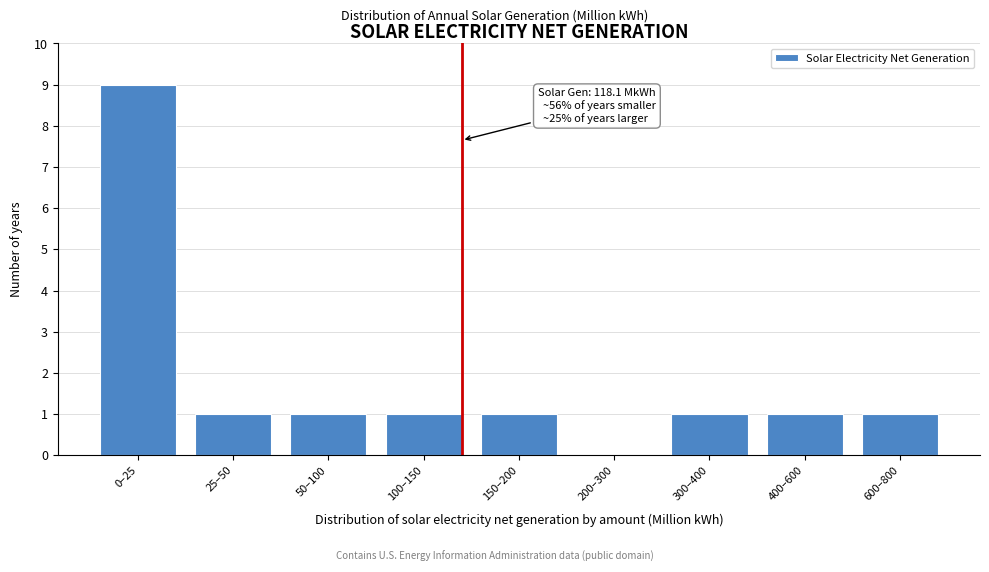

Reading left to right, extract all data points from this chart.

0–25=9	25–50=1	50–100=1	100–150=1	150–200=1	200–300=0	300–400=1	400–600=1	600–800=1